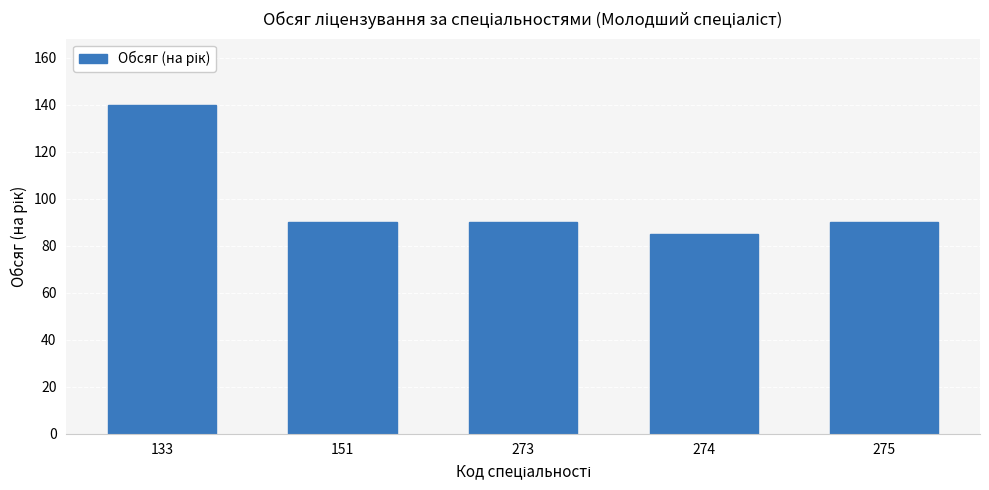

Reading right to left, transcribe all the data shown in this chart.

275=90	274=85	273=90	151=90	133=140